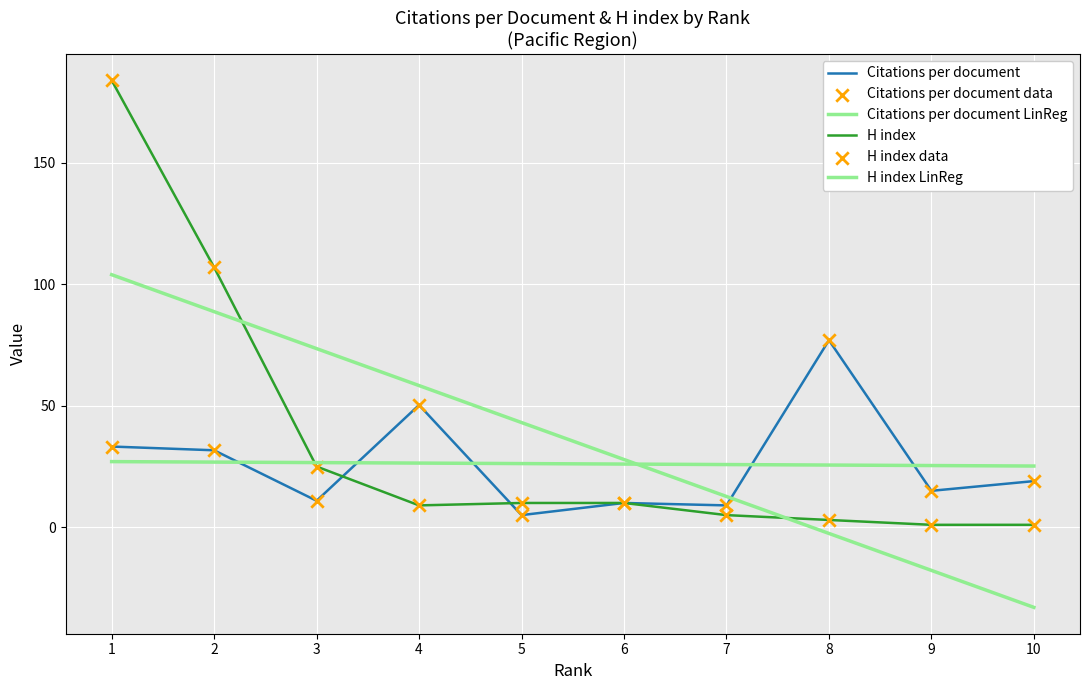

Does the chart have visible grid lines?

Yes